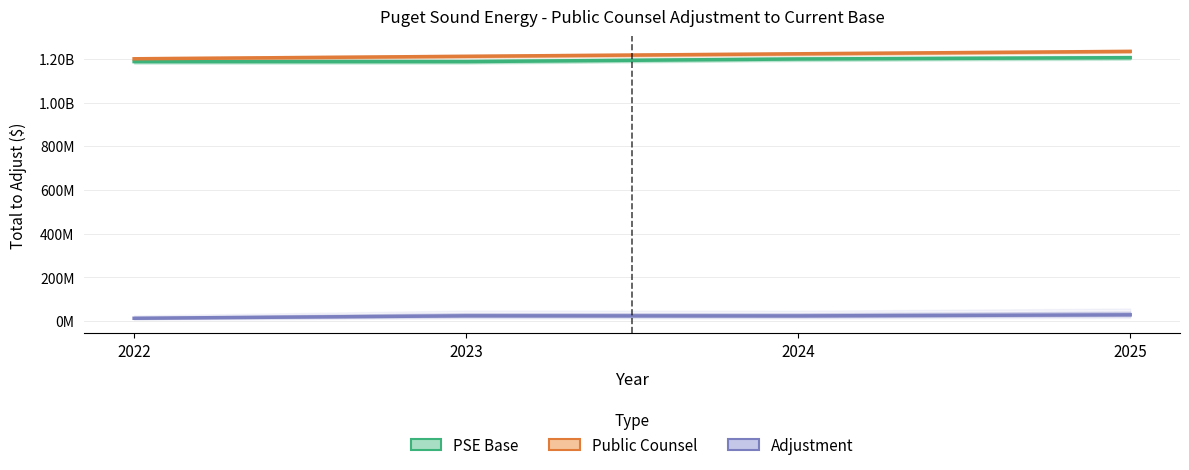

What is the value of the PSE Base point at the 4th from the left?

1205823858.0